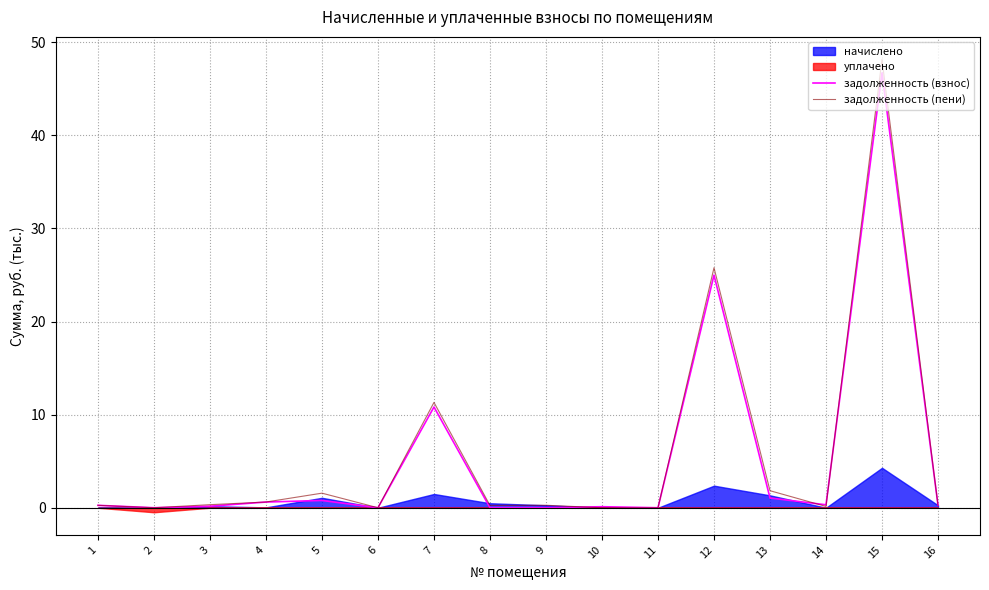

What is the difference between the second highest and minimum values in the задолженность (пени) series?

25.8